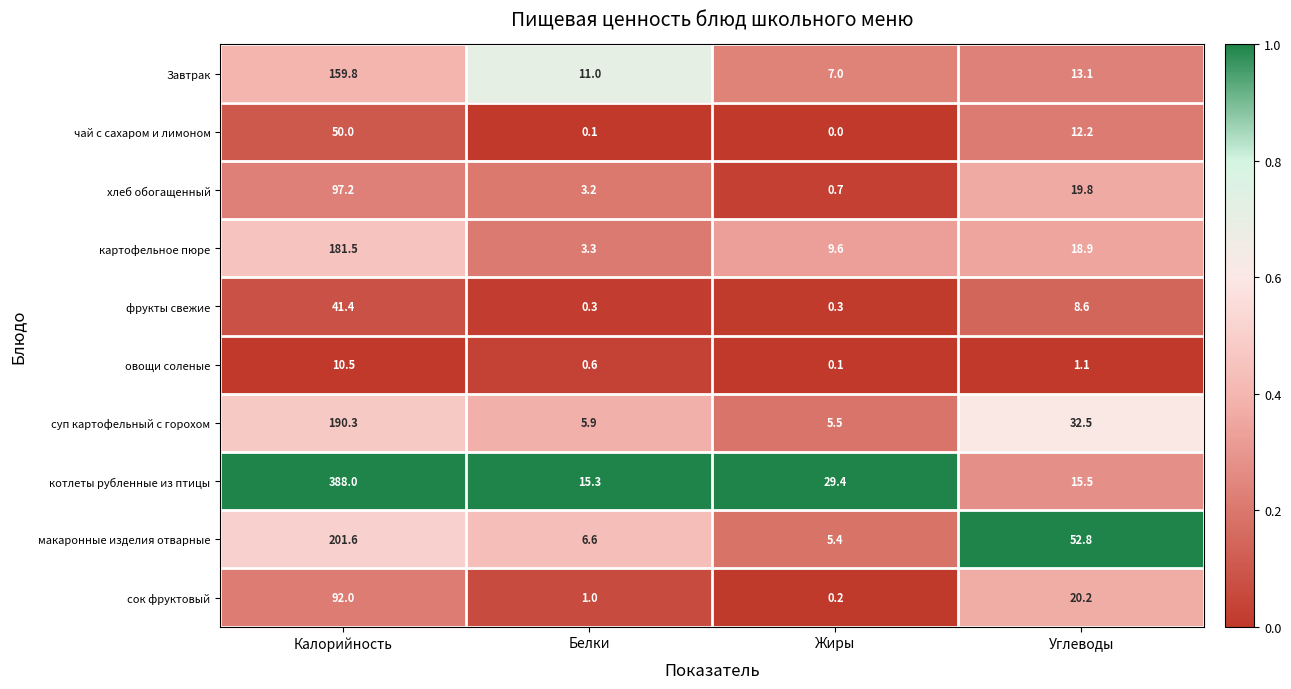

At Калорийность, list the series in order from smallest to largest.

овощи соленые, фрукты свежие, чай с сахаром и лимоном, сок фруктовый, хлеб обогащенный, Завтрак, картофельное пюре, суп картофельный с горохом, макаронные изделия отварные, котлеты рубленные из птицы